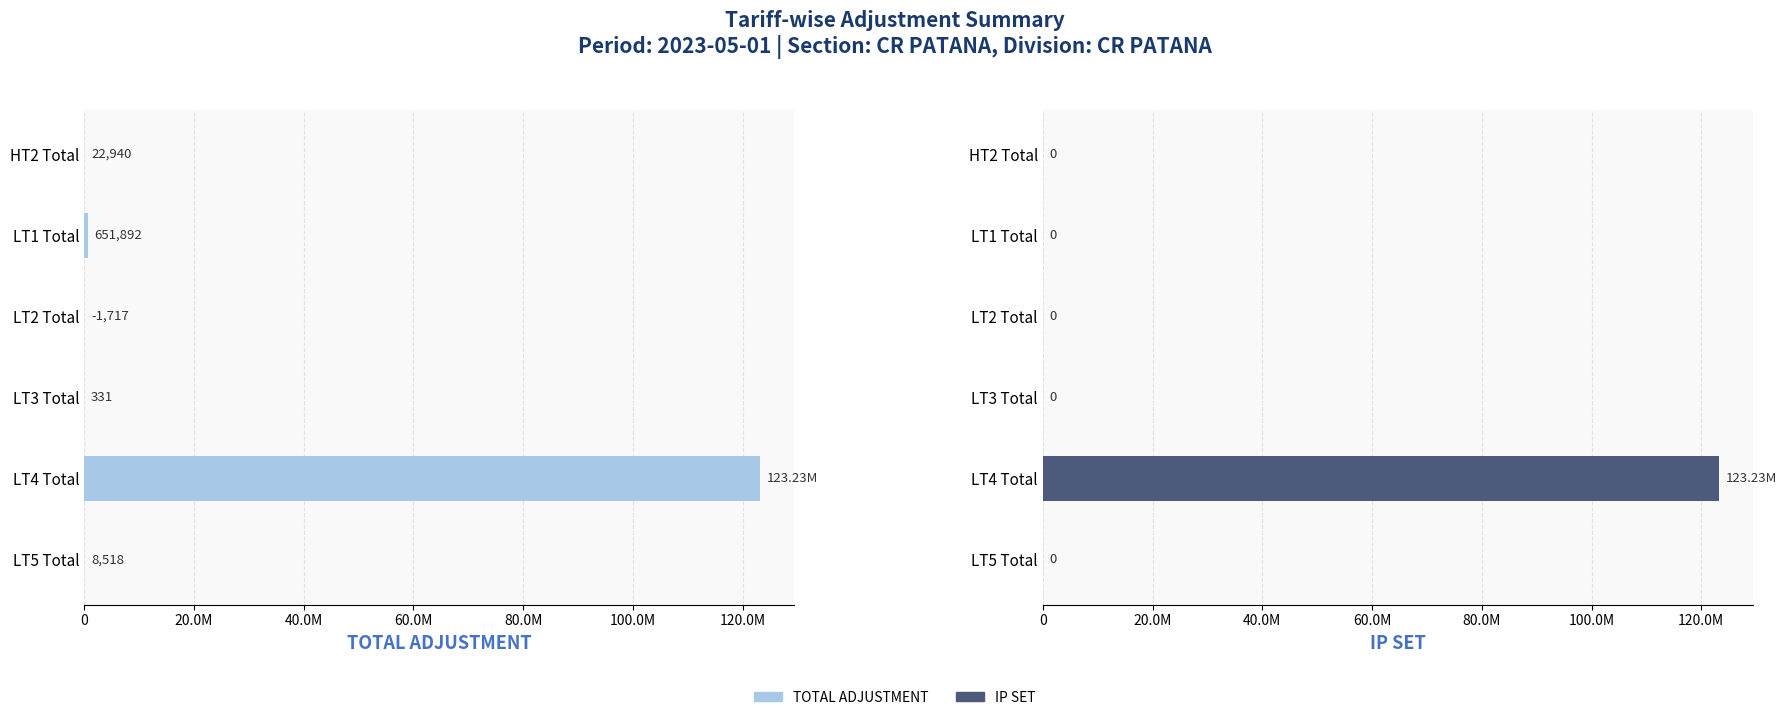

What is the sum of all TOTAL ADJUSTMENT values?

123913973.0